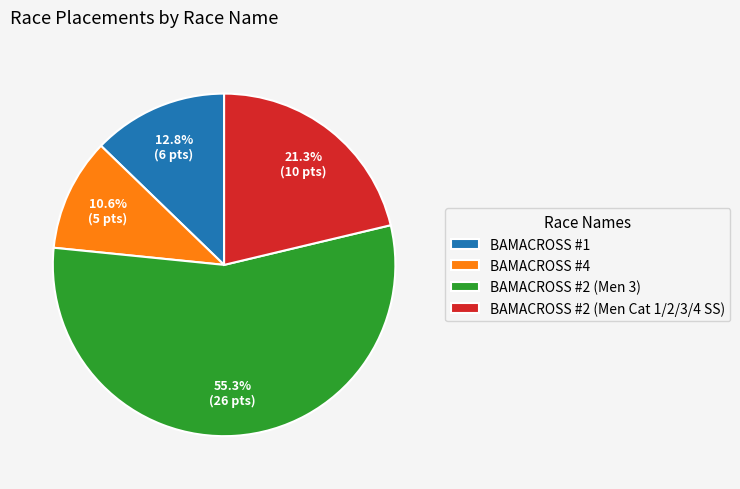

To the nearest percent, what is the combined percentage of BAMACROSS #1 and BAMACROSS #4?

23%